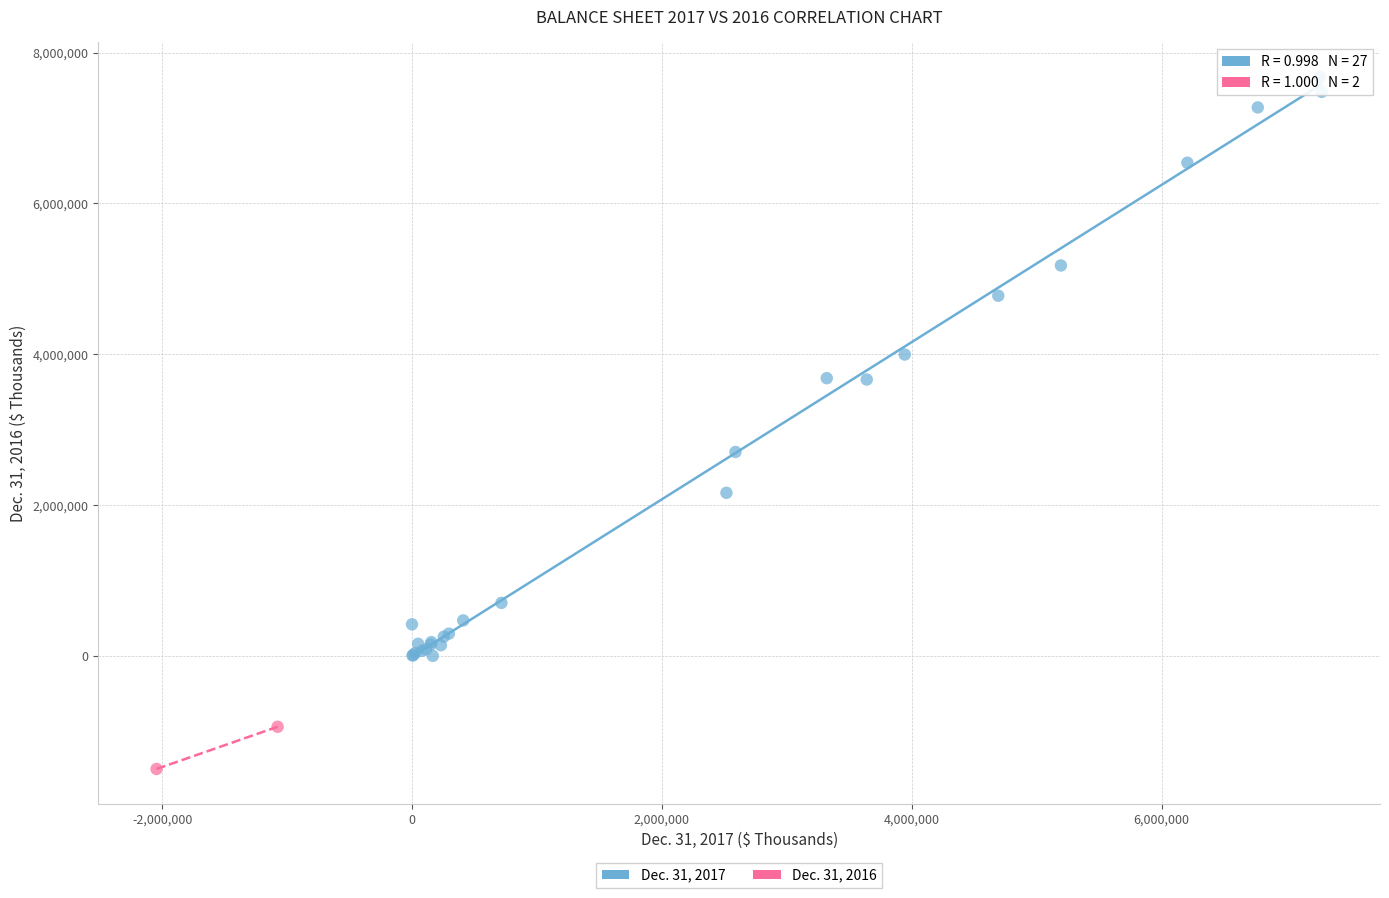

Which series has the largest Y range (max minus min)?

Dec. 31, 2017